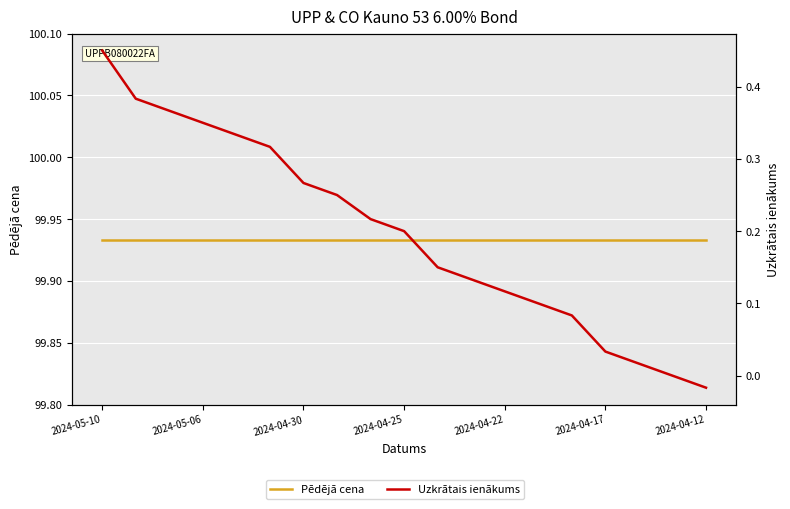

True or false: Uzkrātais ienākums and Pēdējā cena intersect in this chart.

False